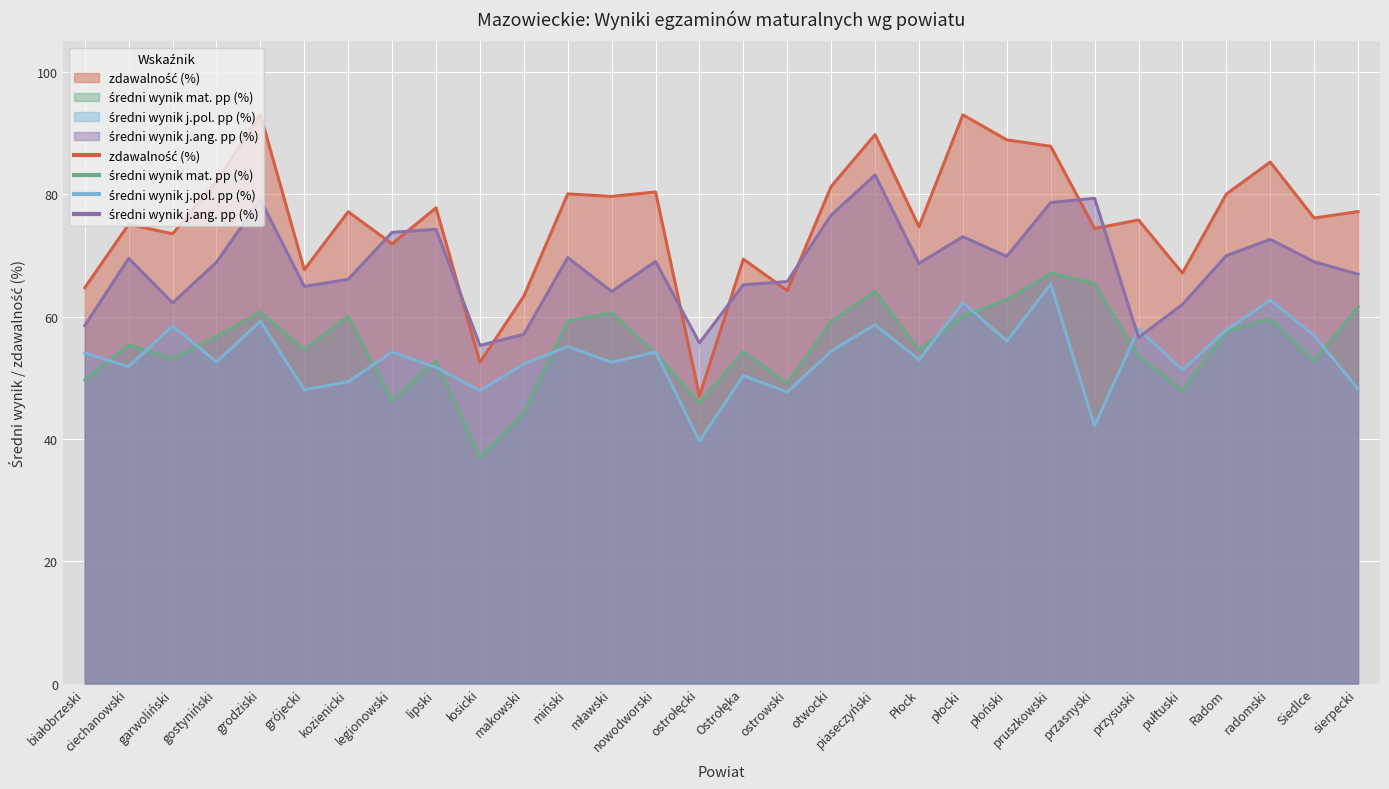

Count the number of data series in this chart.

4